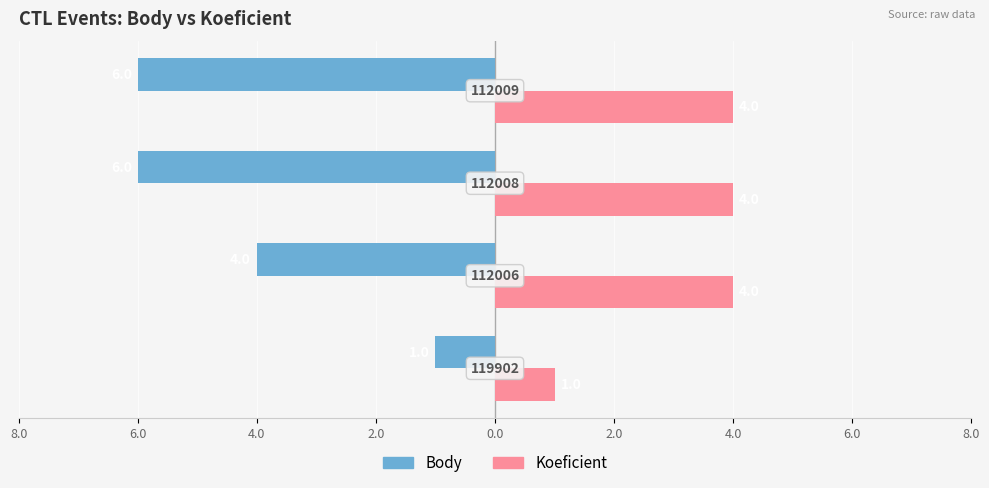

What are all the series names shown in the legend?

Body, Koeficient